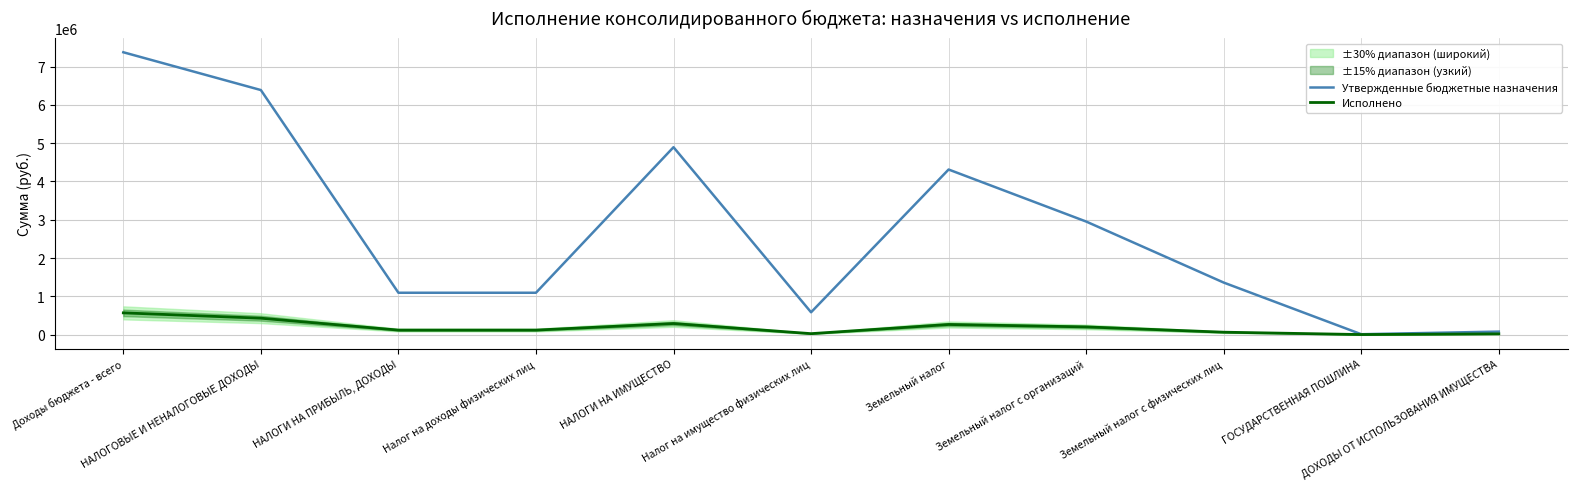

Is the value of Утвержденные бюджетные назначения at НАЛОГИ НА ПРИБЫЛЬ, ДОХОДЫ greater than the value of Исполнено at Налог на имущество физических лиц?

Yes